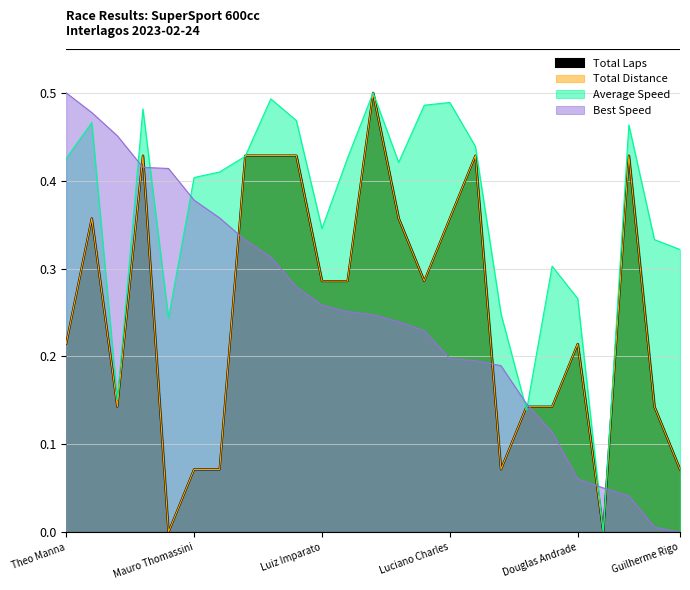

The value of Average Speed at Julio Cesar Parra is 0.2. True or false?

True